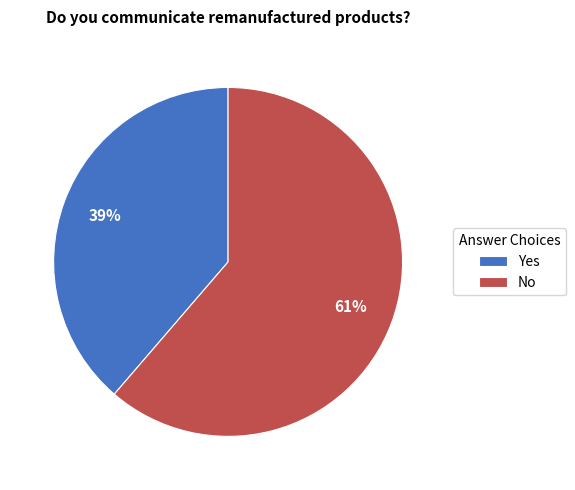

Count the number of slices in the pie.

2